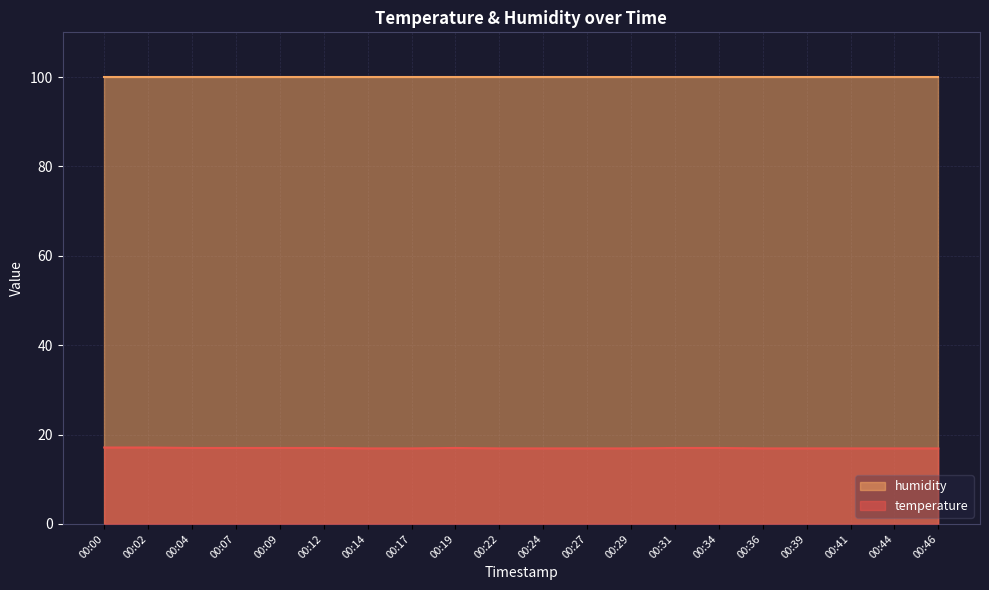

What is the value of the 20th point from the left?

16.9